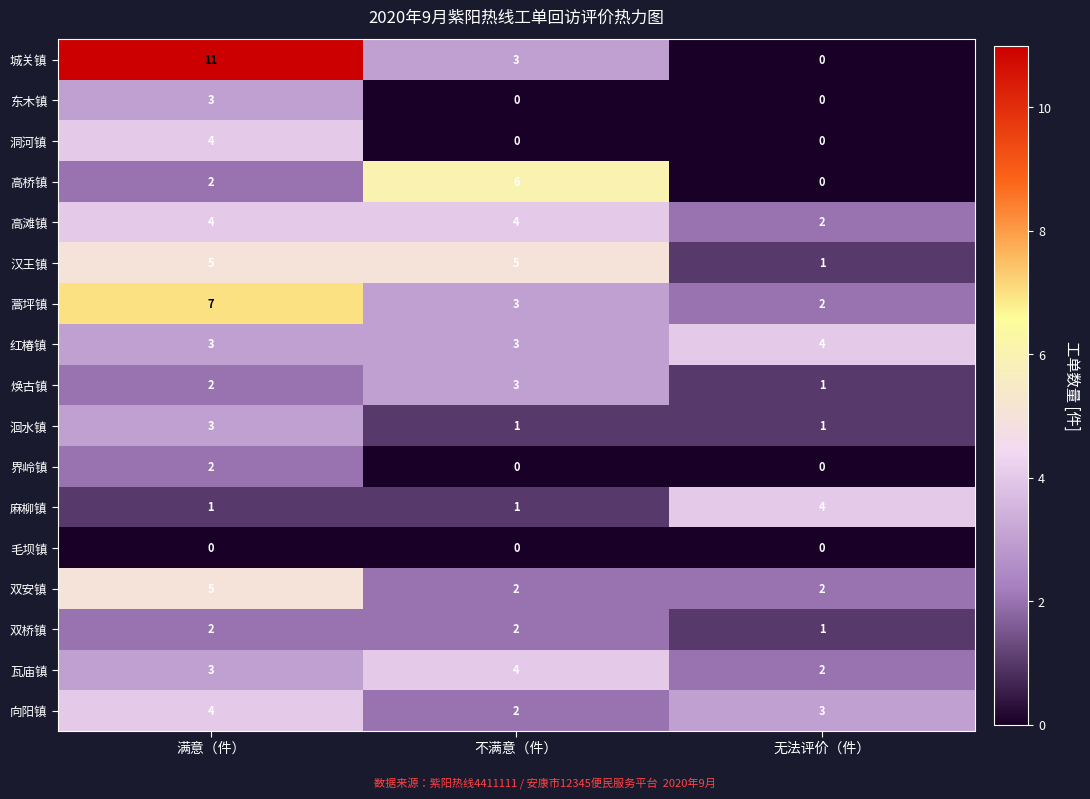

Which series has the widest spread of values?

城关镇